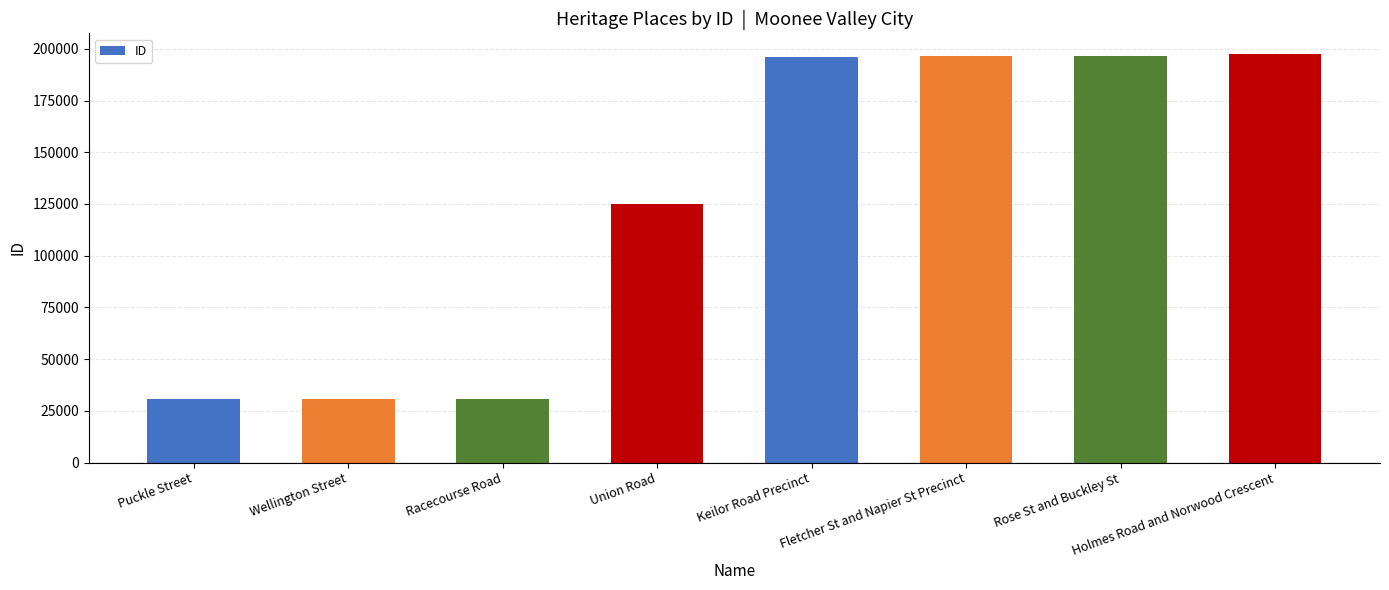

What is the change in value from Puckle Street to Union Road?

+94606